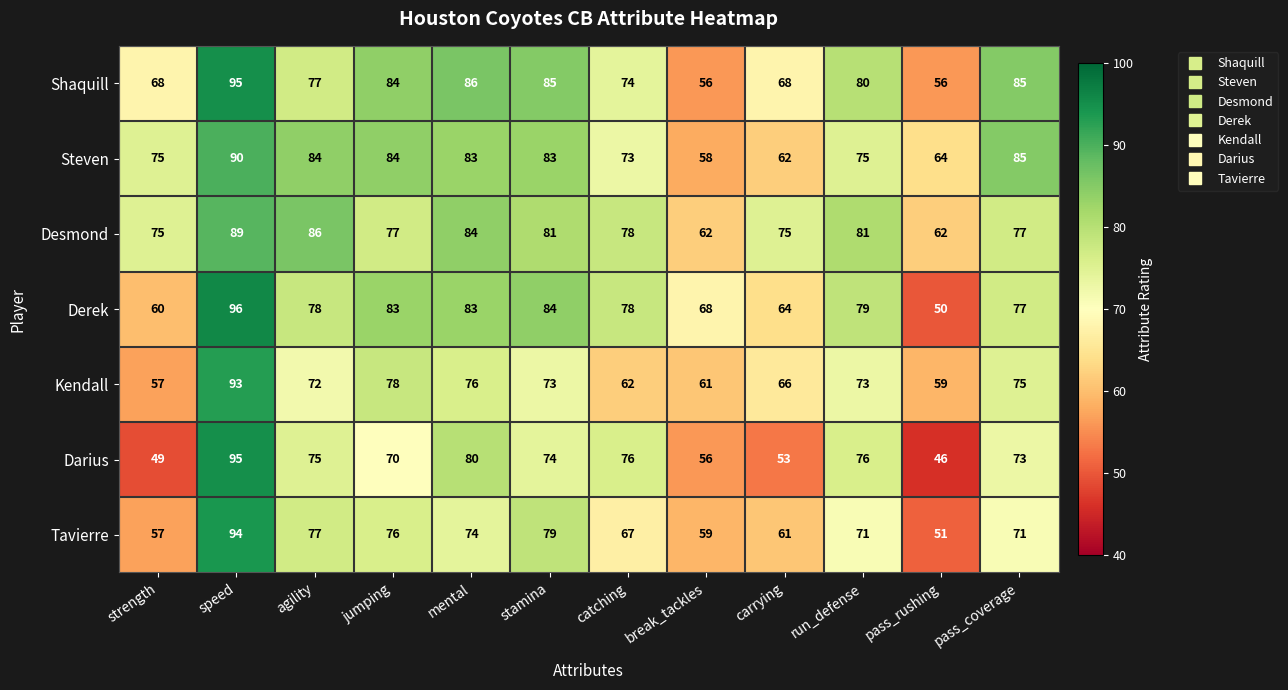

What is the spread (max minus min) of values at run_defense?

10